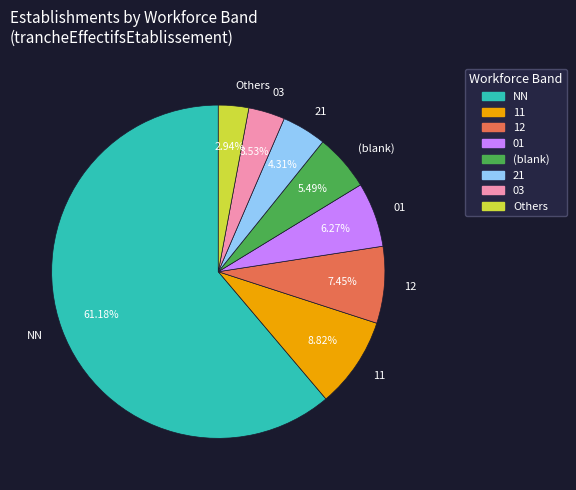

What is the smallest slice in the pie chart?

Others